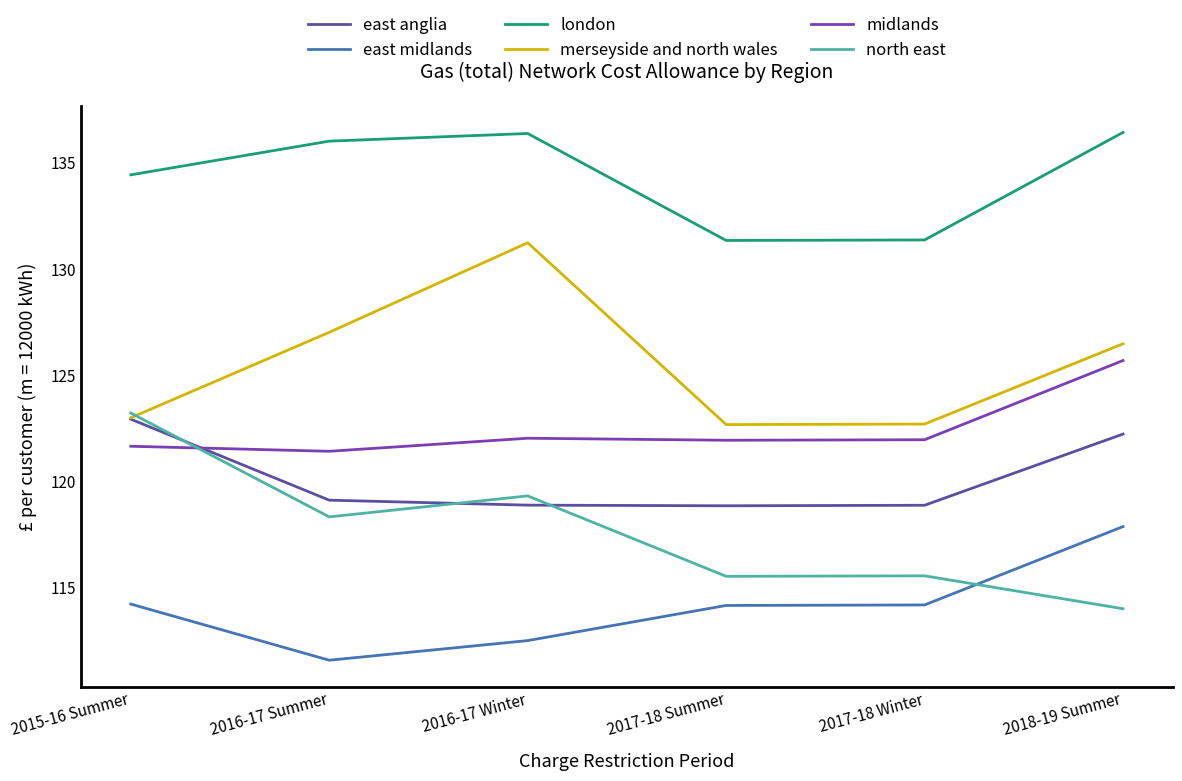

What is the label of the 5th point from the left?

2017-18 Winter